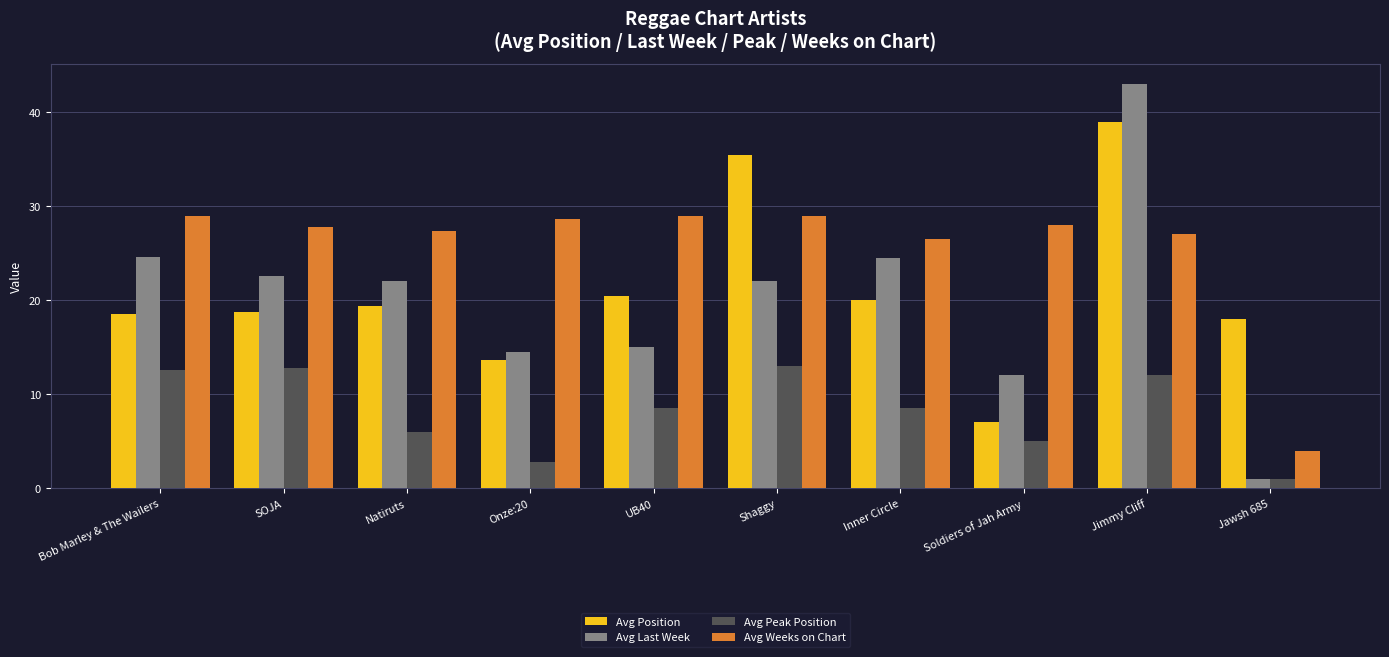

Which series has the largest total across all categories?

Avg Weeks on Chart